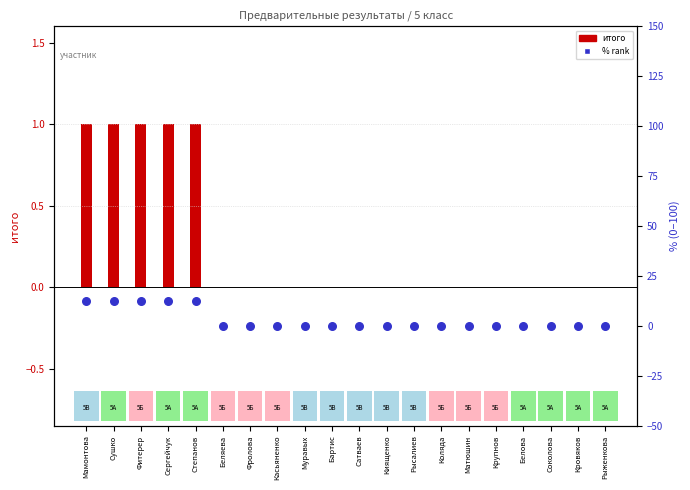

Is the value of итого at Сергейчук greater than the value of % (percentile rank) at Рыженкова?

Yes